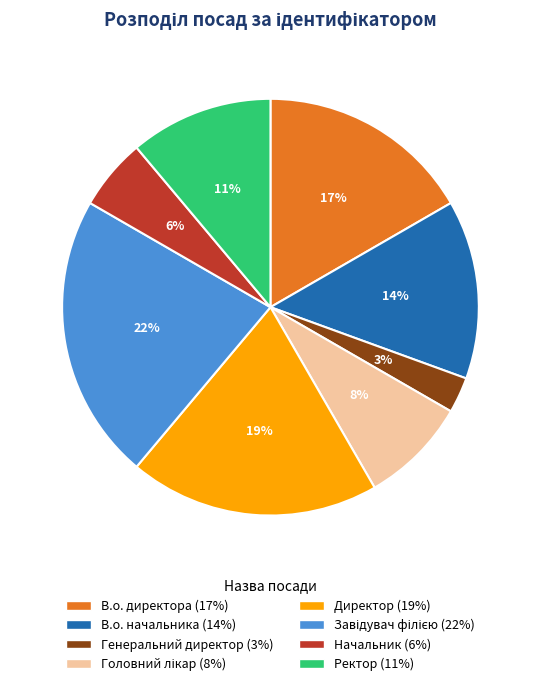

Which slice is the smallest?

Генеральний директор